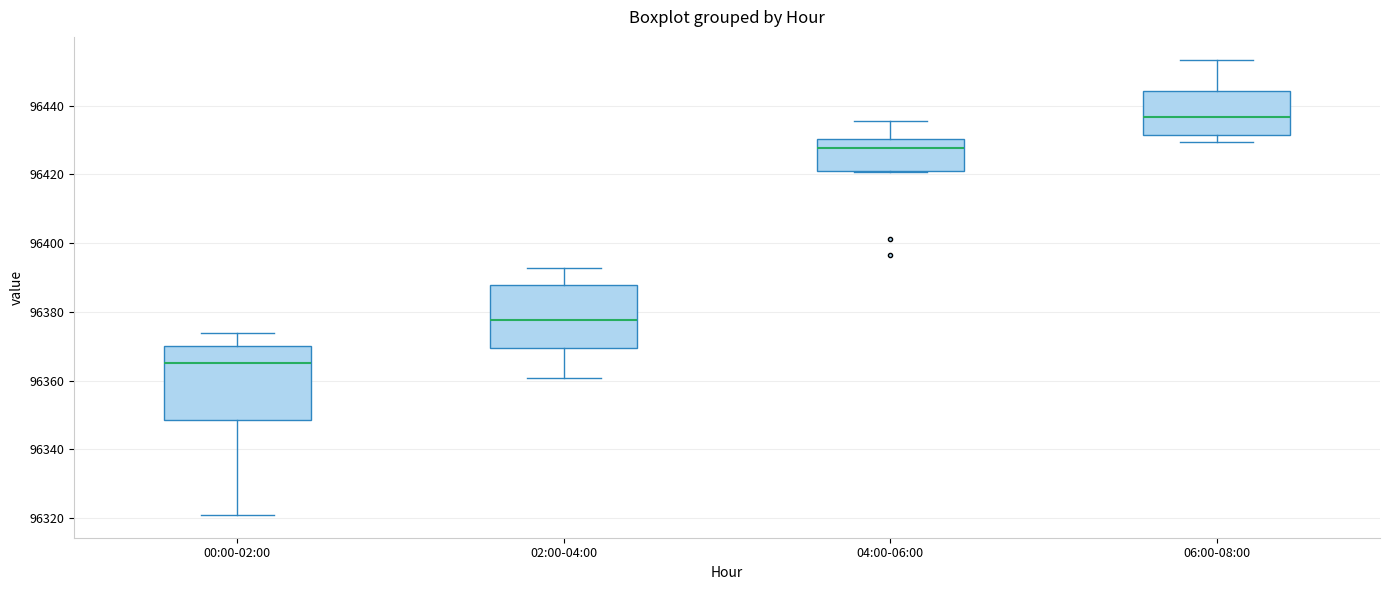

Which box is the tallest, from its lower edge to its upper edge?

00:00-02:00